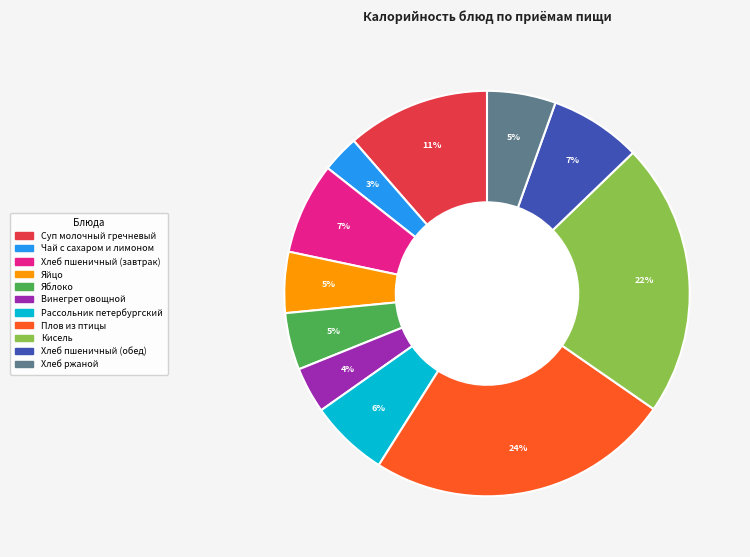

Approximately how many times larger is the value at Чай с сахаром и лимоном compared to Рассольник петербургский?

0.5